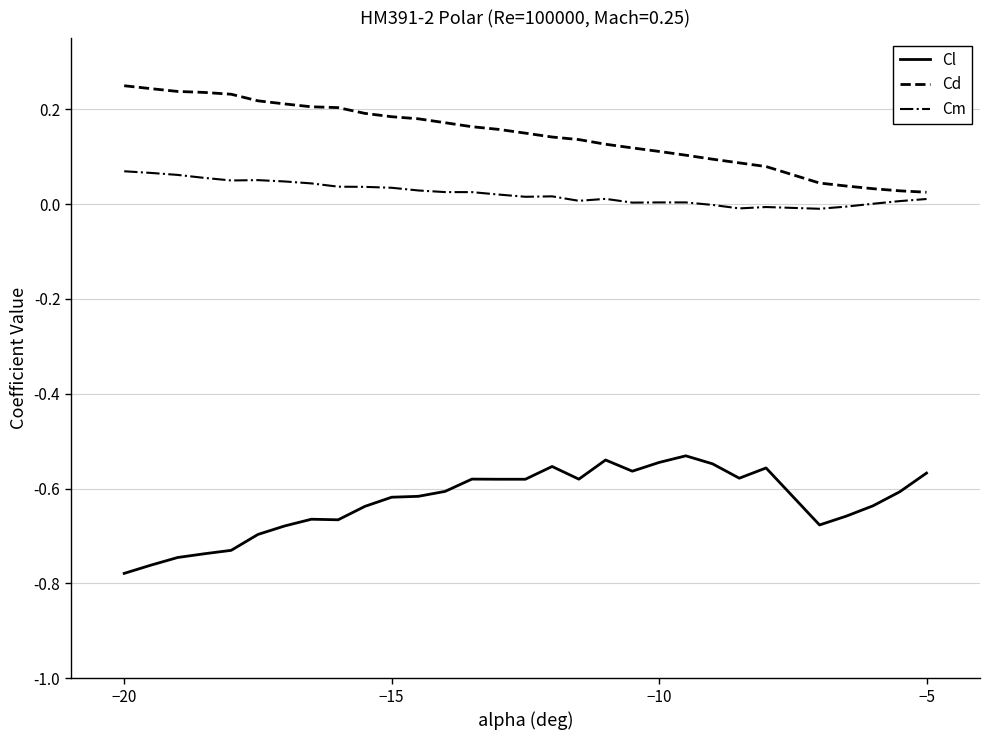

Rank the series by their average value, from lowest to highest.

Cl, Cm, Cd